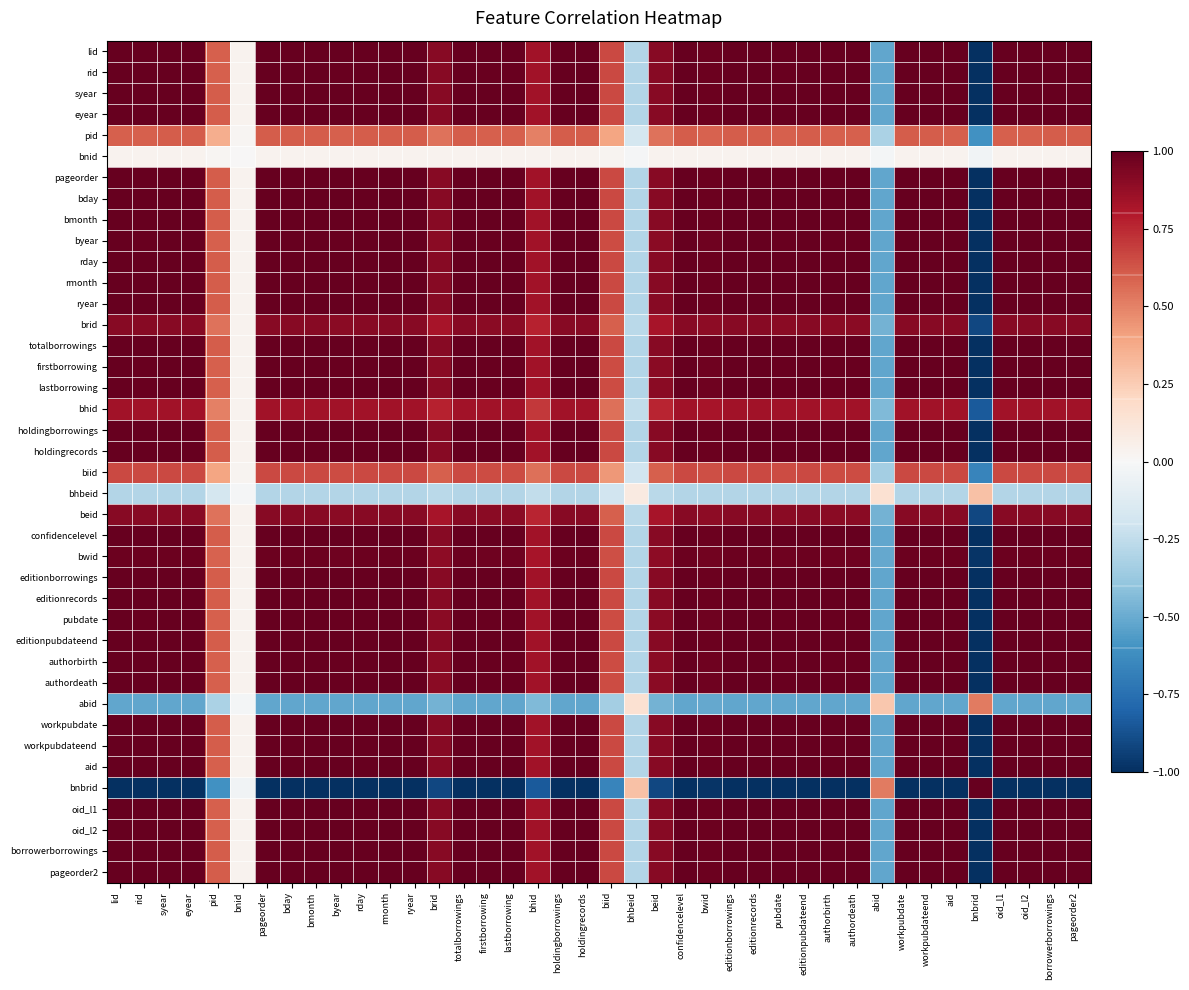

At rday, list the series in order from smallest to largest.

bnbrid, abid, bhbeid, bnid, pid, biid, bhid, beid, brid, bwid, byear, lastborrowing, firstborrowing, pubdate, authordeath, authorbirth, rid, aid, oid_l1, lid, oid_l2, editionborrowings, bday, editionrecords, totalborrowings, borrowerborrowings, pageorder, pageorder2, bmonth, holdingborrowings, holdingrecords, confidencelevel, syear, eyear, rday, rmonth, ryear, editionpubdateend, workpubdate, workpubdateend